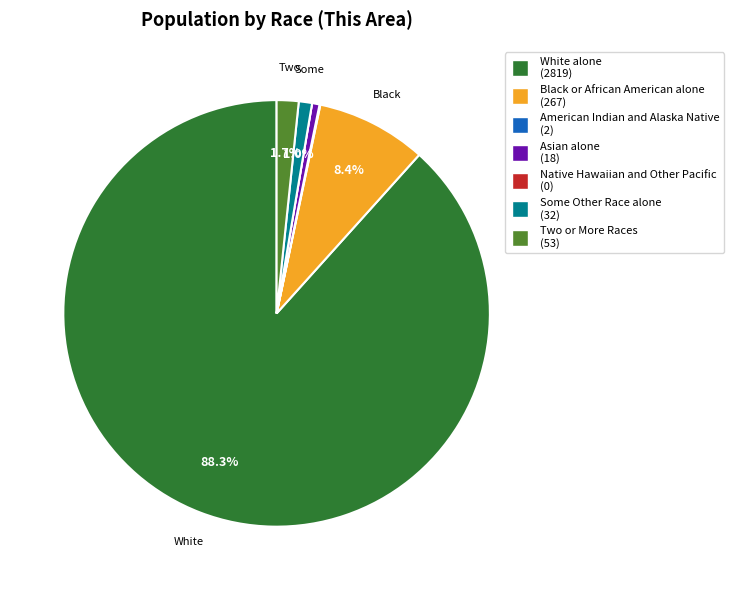

How much of the chart is everything except Two or More Races?

98.3%